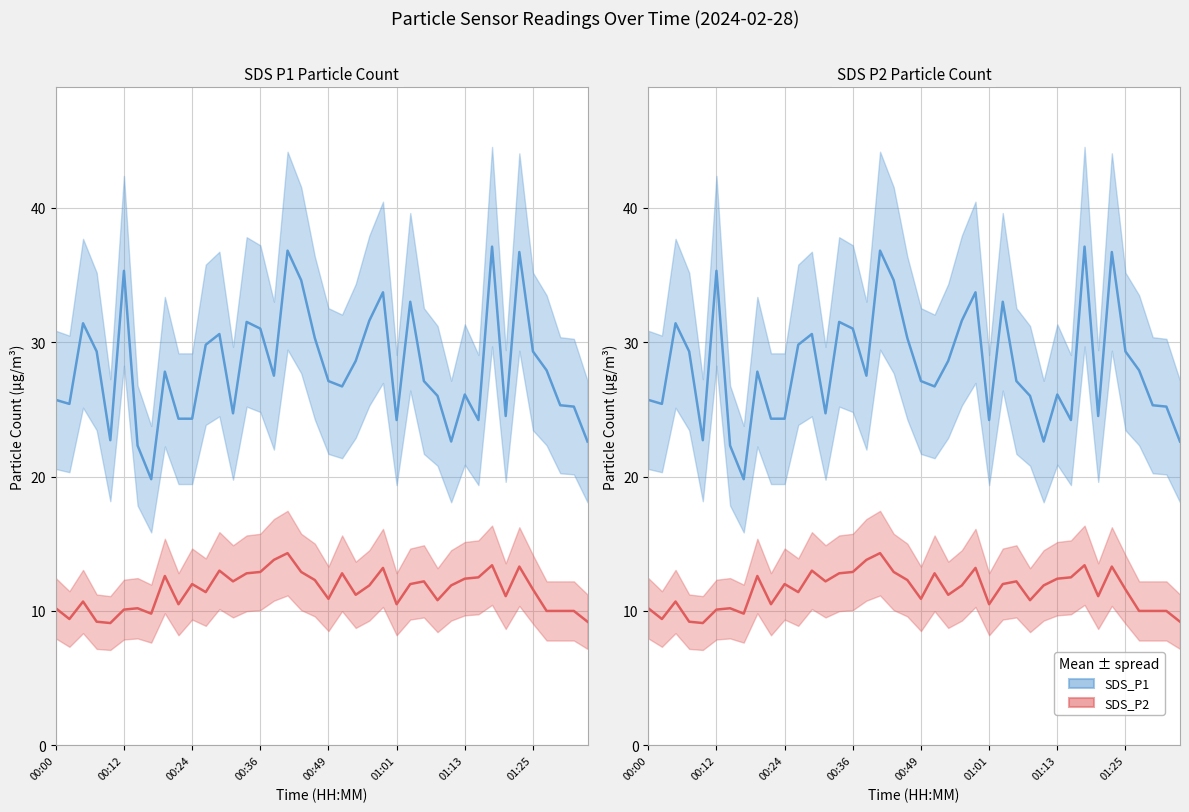

What is the total value across all series at 01:25?

40.9